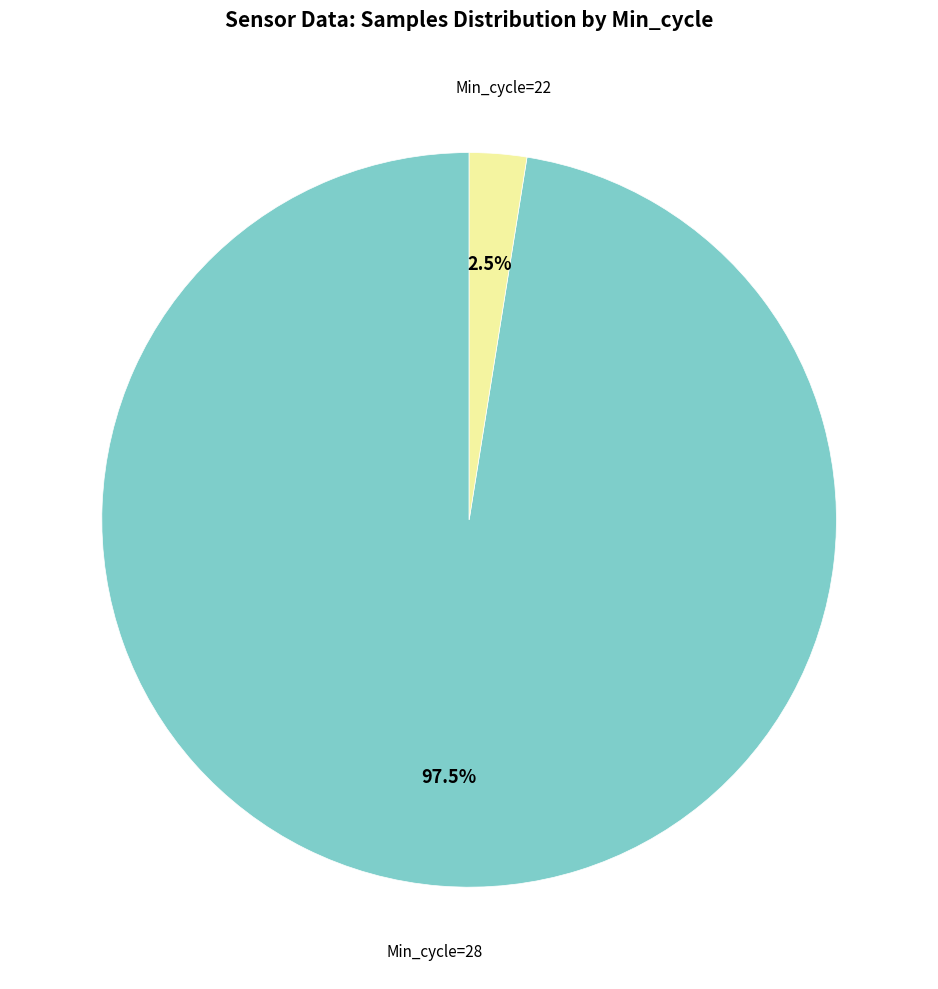

Is there any slice that represents more than half of the pie?

Yes